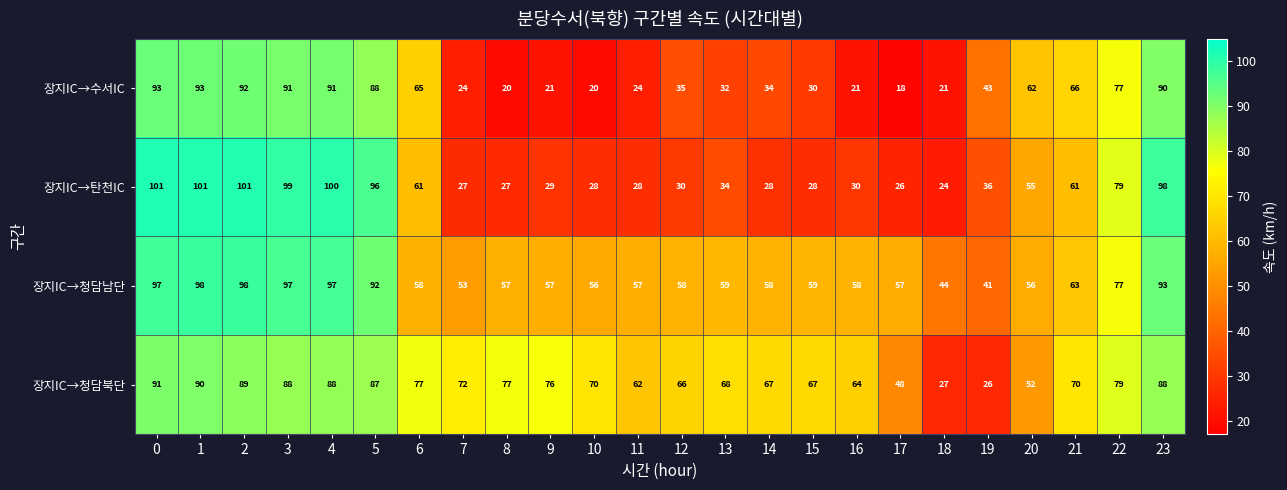

How many distinct data groups are displayed?

4